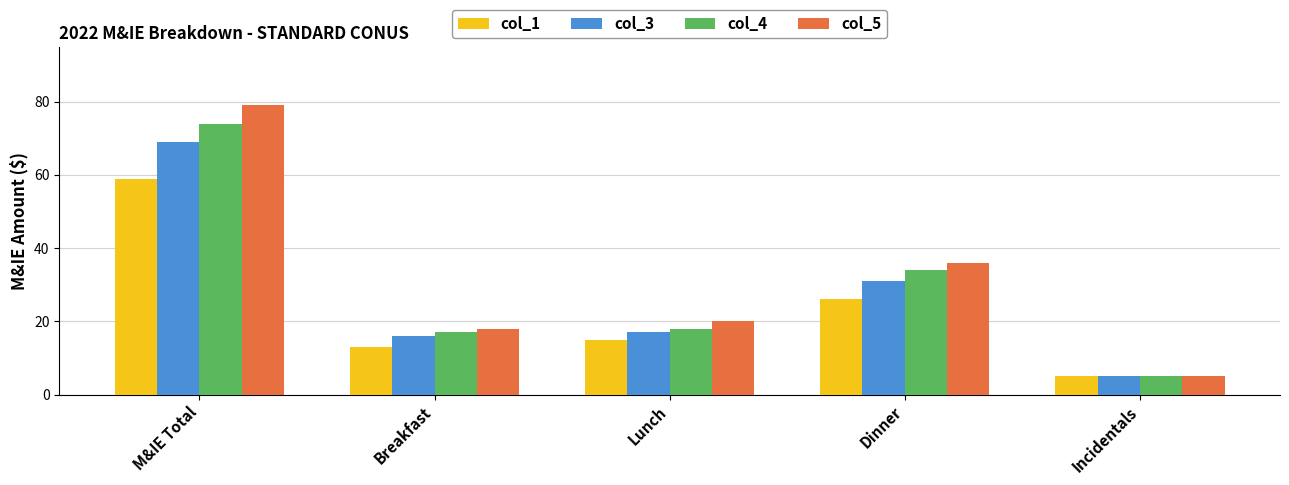

What is the label of the 5th bar from the right?

M&IE Total